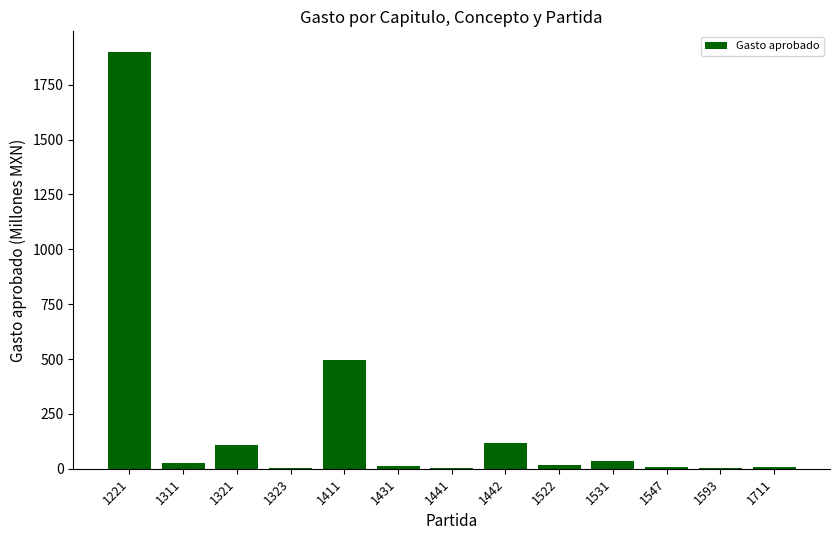

Where is the data nearest to the value 950?

1411